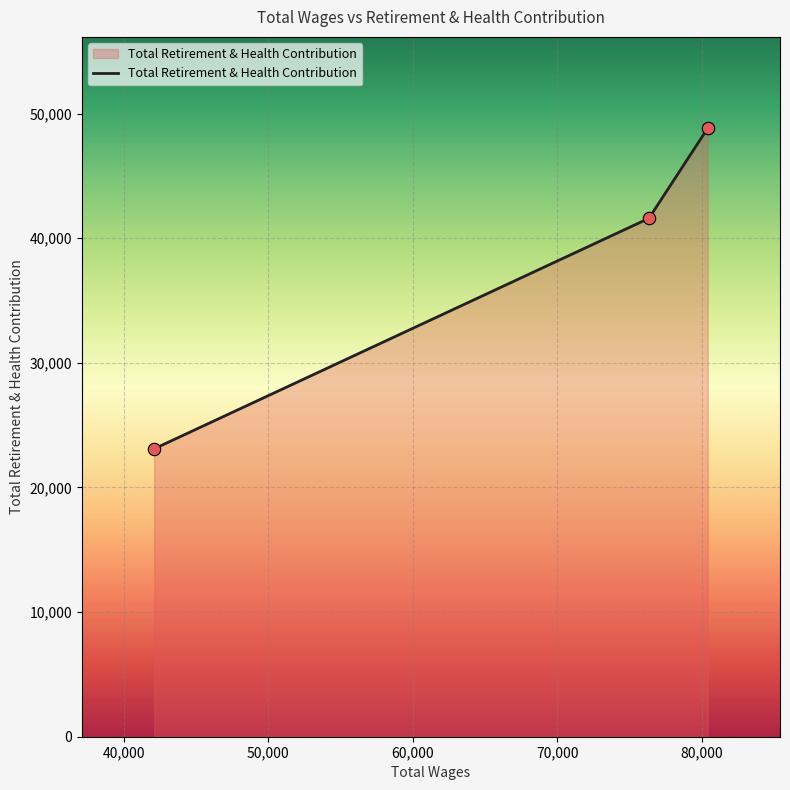

What is the minimum value shown in the chart?

23103